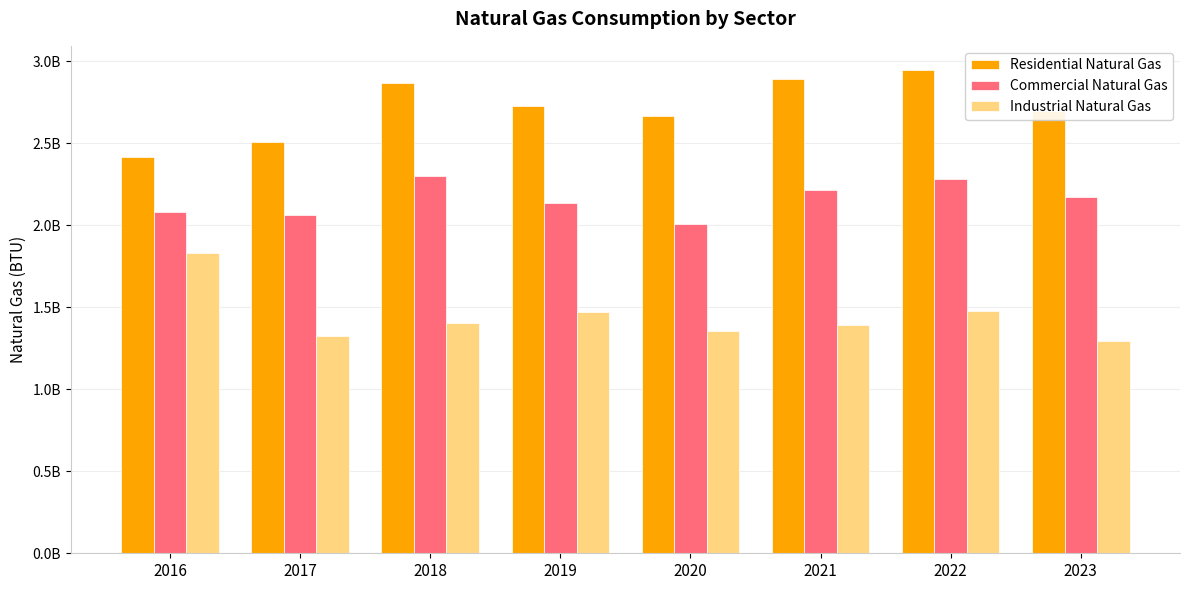

Which has a higher value, 2022 or 2023?

2022